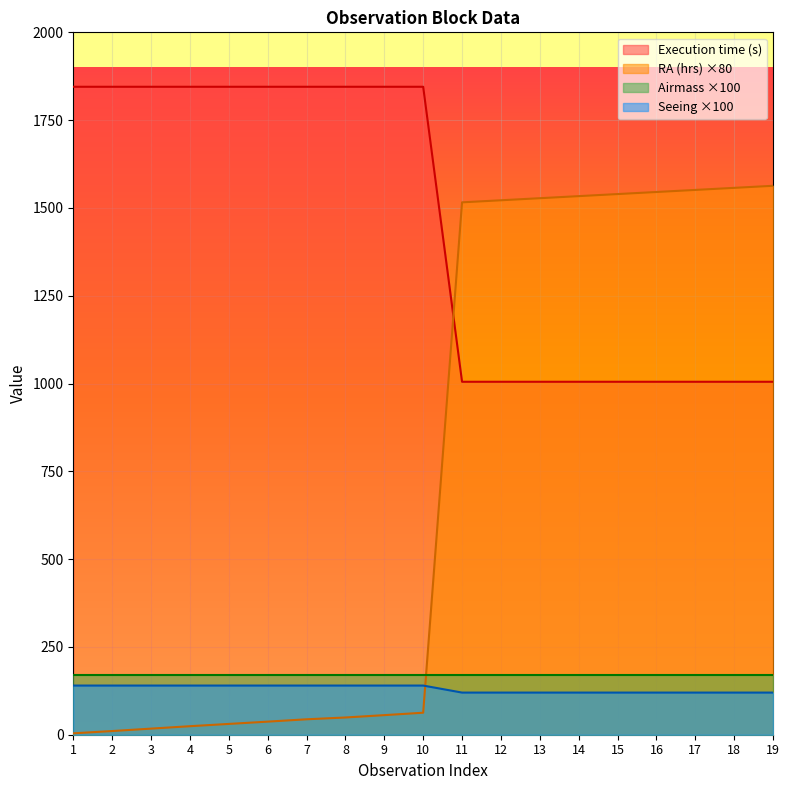

Is it true that Seeing equals 219.2 at 3?

False